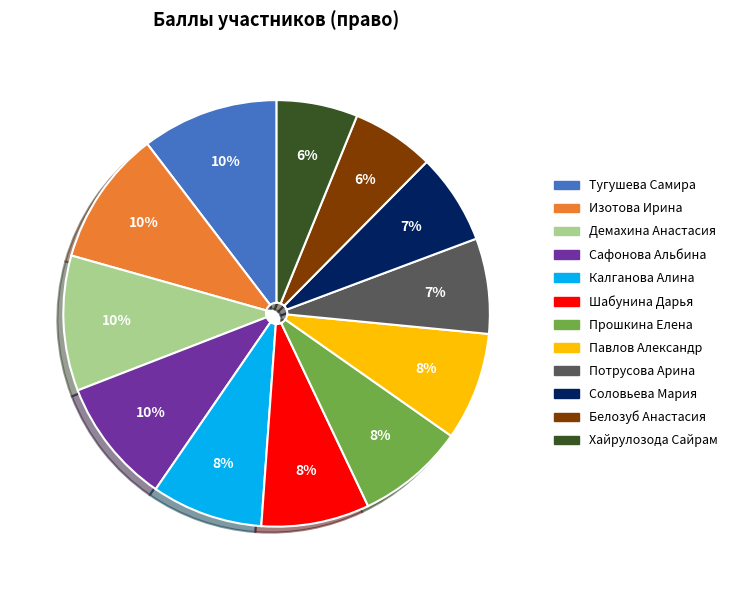

Does Прошкина Елена account for over 50% of the chart?

No